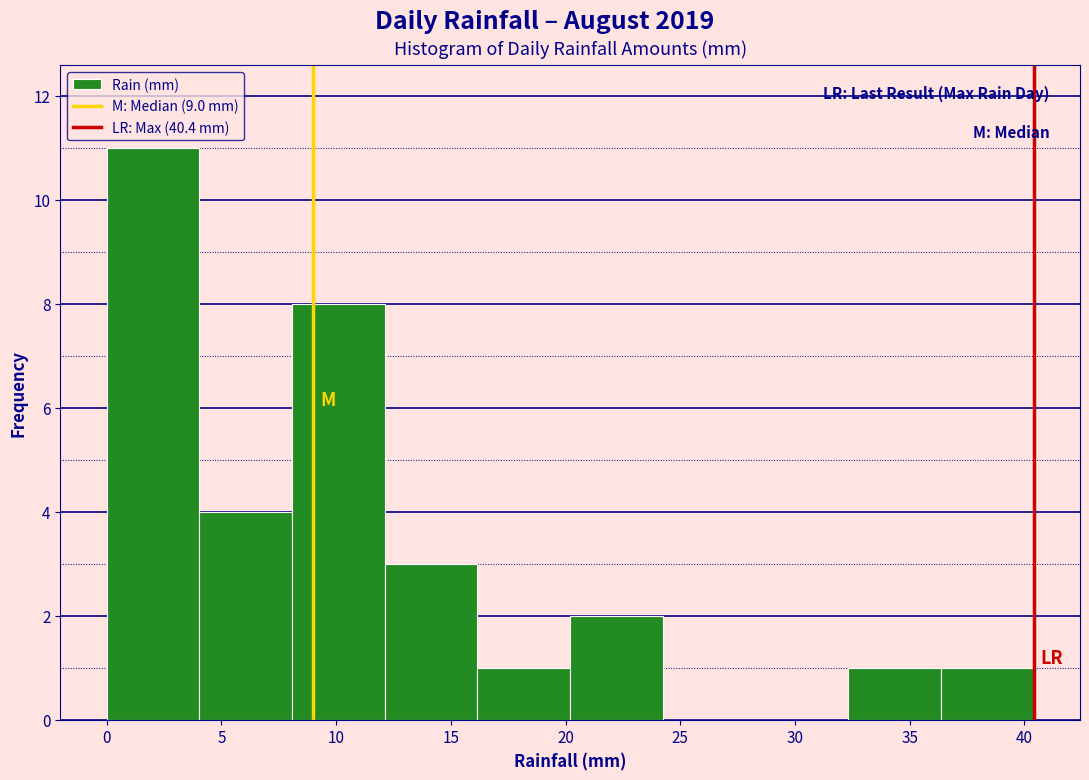

Reading left to right, list every bar in this chart as the range it spans on the x-axis followed by its height. Neither the bar edges nor the heights are printed on the chart, so give them approximately, as read against the axes.

0.0 to 4.0: 11
4.0 to 8.0: 4
8.0 to 12.0: 8
12.0 to 16.0: 3
16.0 to 20.0: 1
20.0 to 24.0: 2
24.0 to 28.5: 0
28.5 to 32.5: 0
32.5 to 36.5: 1
36.5 to 40.5: 1